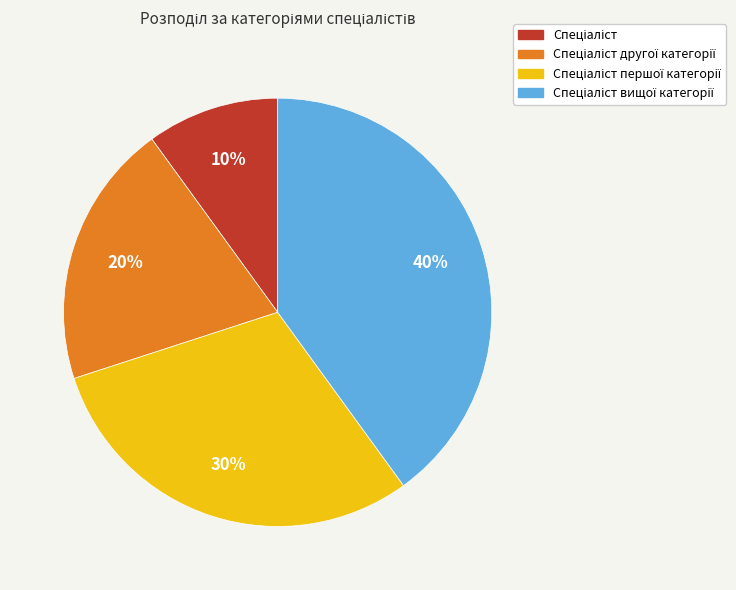

How many segments does this pie chart have?

4